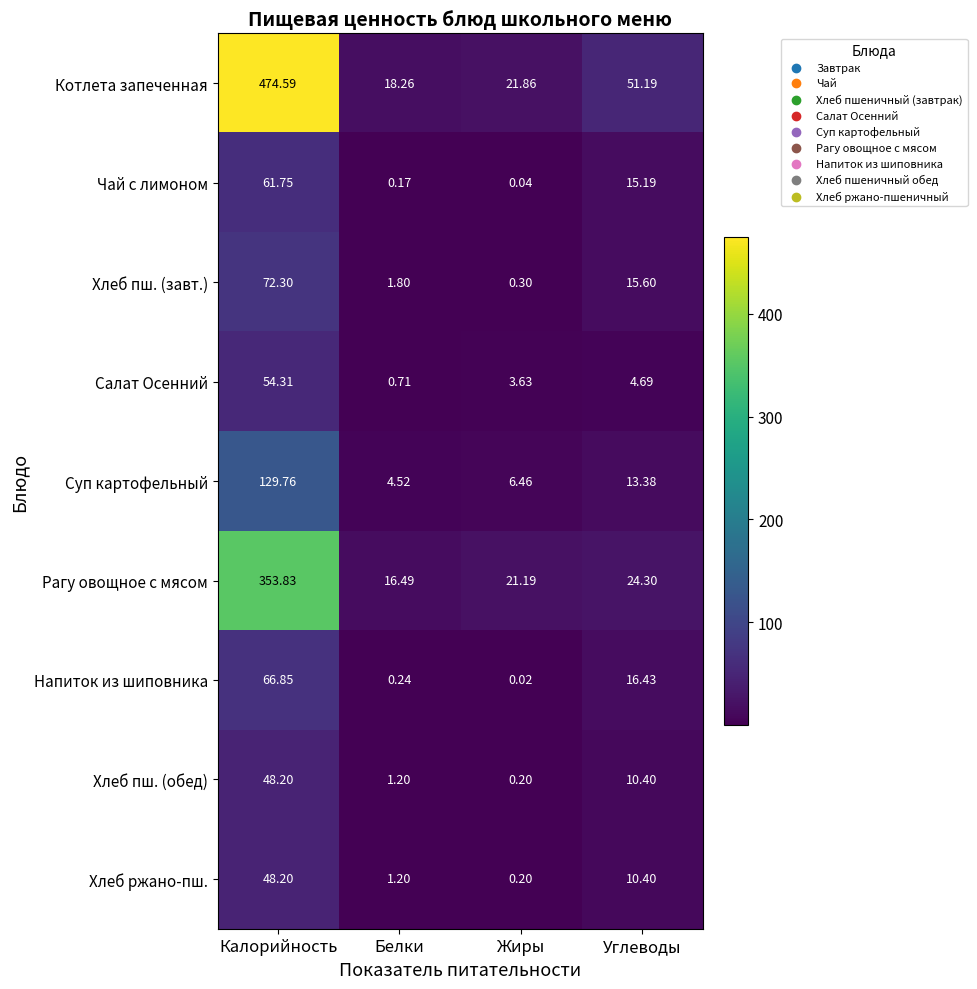

Is the value of Хлеб ржано-пш. at Жиры greater than the value of Салат Осенний at Калорийность?

No